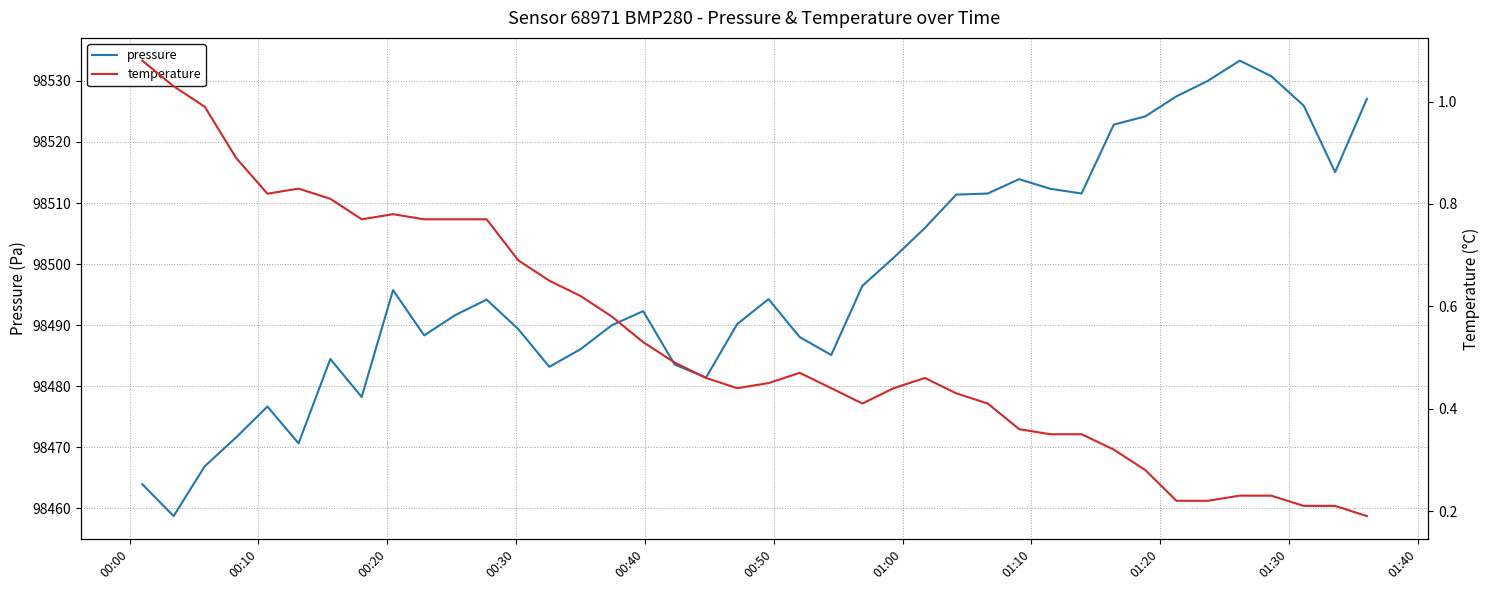

True or false: pressure and temperature cross at least once.

False